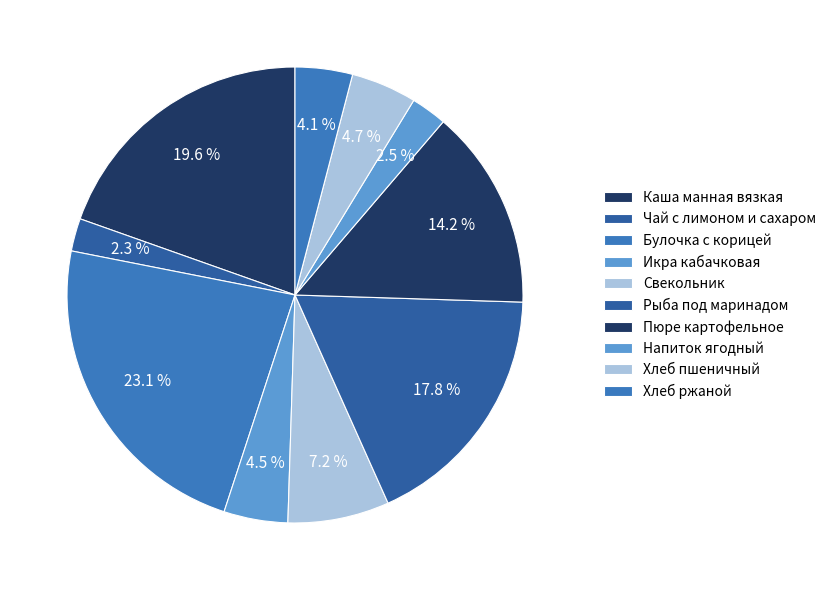

Is it true that Рыба под маринадом is 7% of the pie?

False